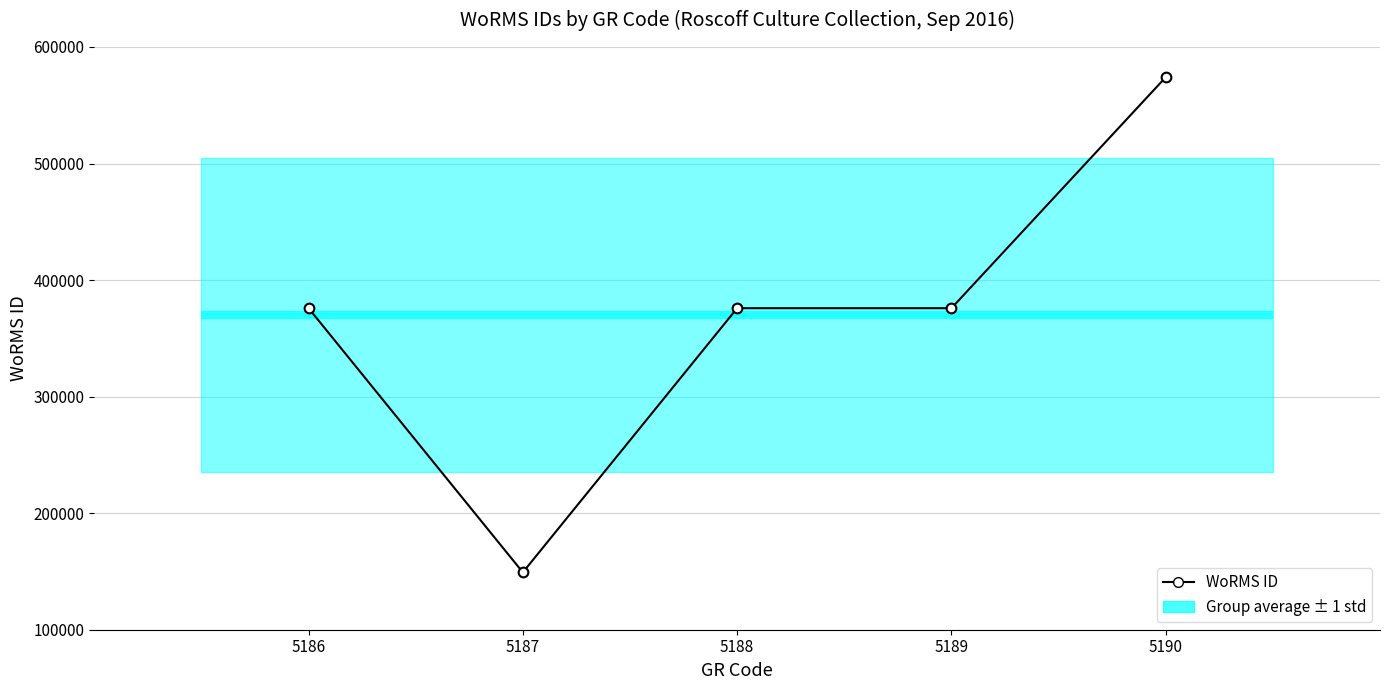

At which category does the chart reach its peak across all series?

5190